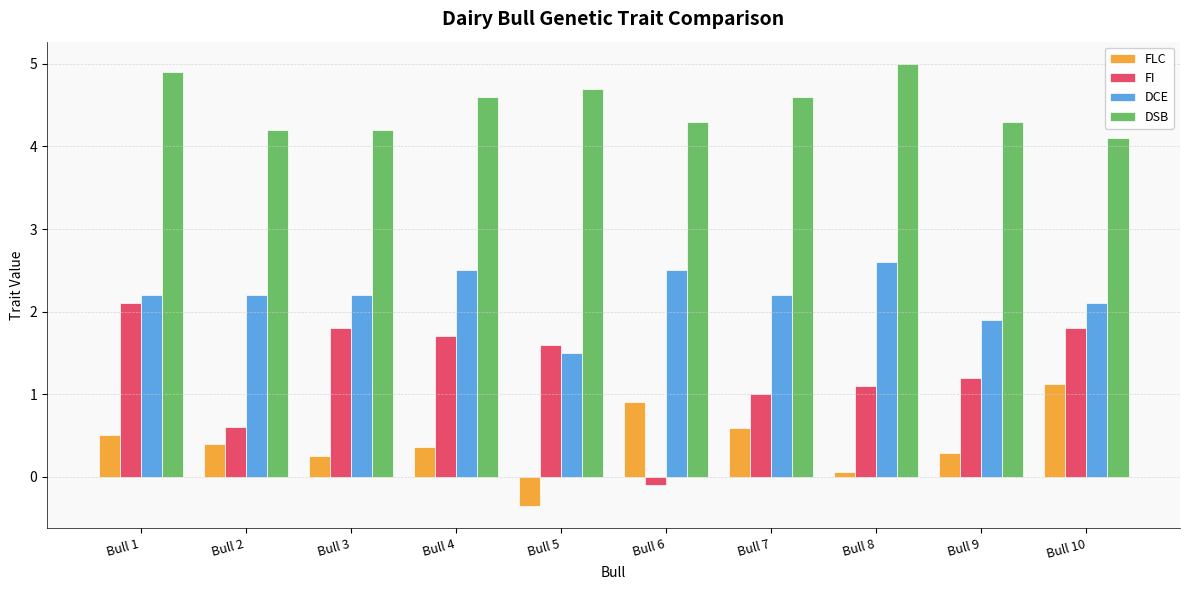

Is it true that FI equals 1.7 at Bull 4?

True